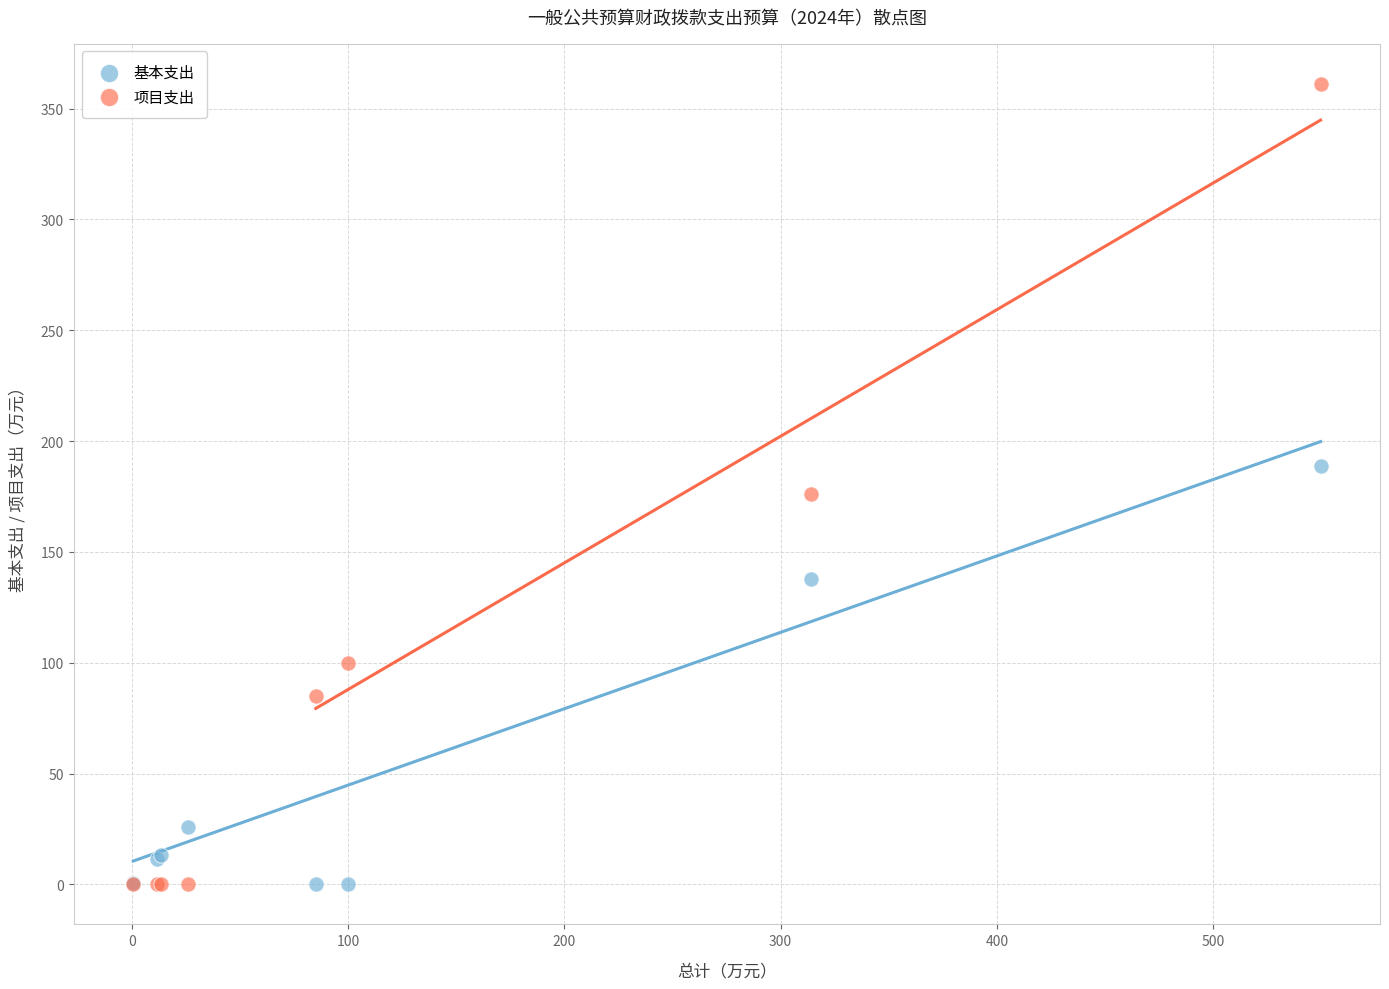

What are all the series names shown in the legend?

基本支出, 项目支出